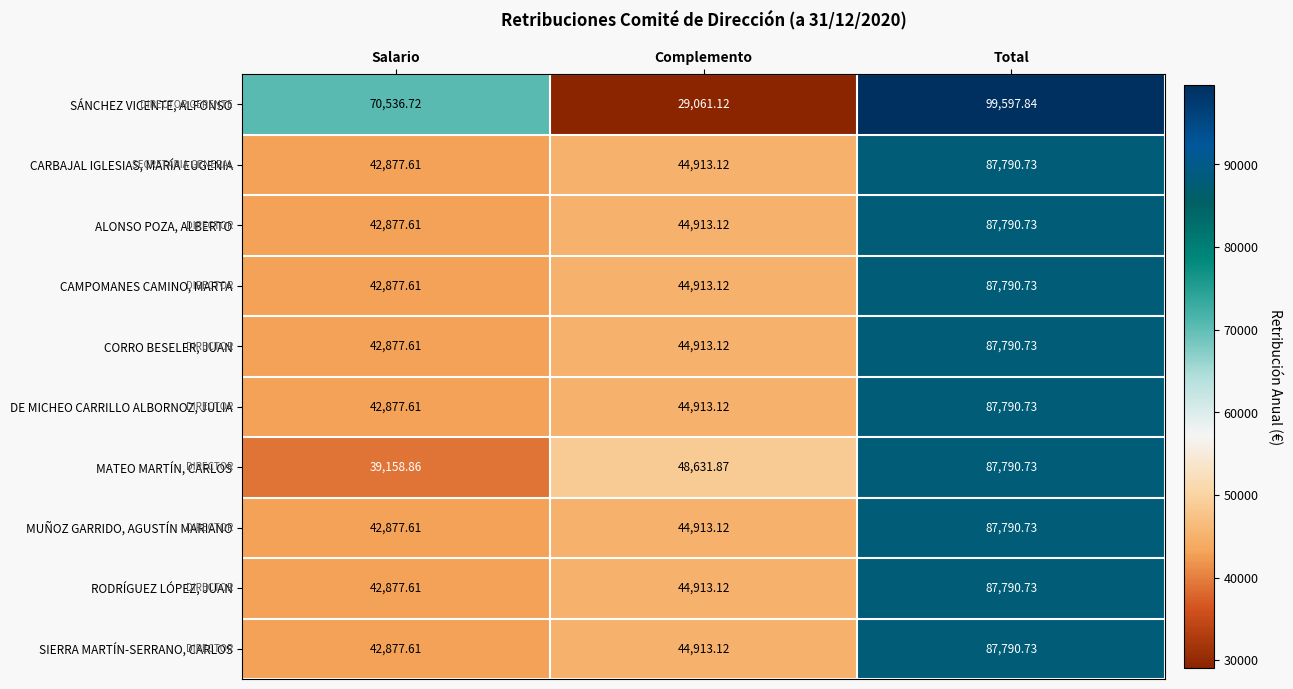

Which category has the highest value in the MATEO MARTÍN, CARLOS series?

Total